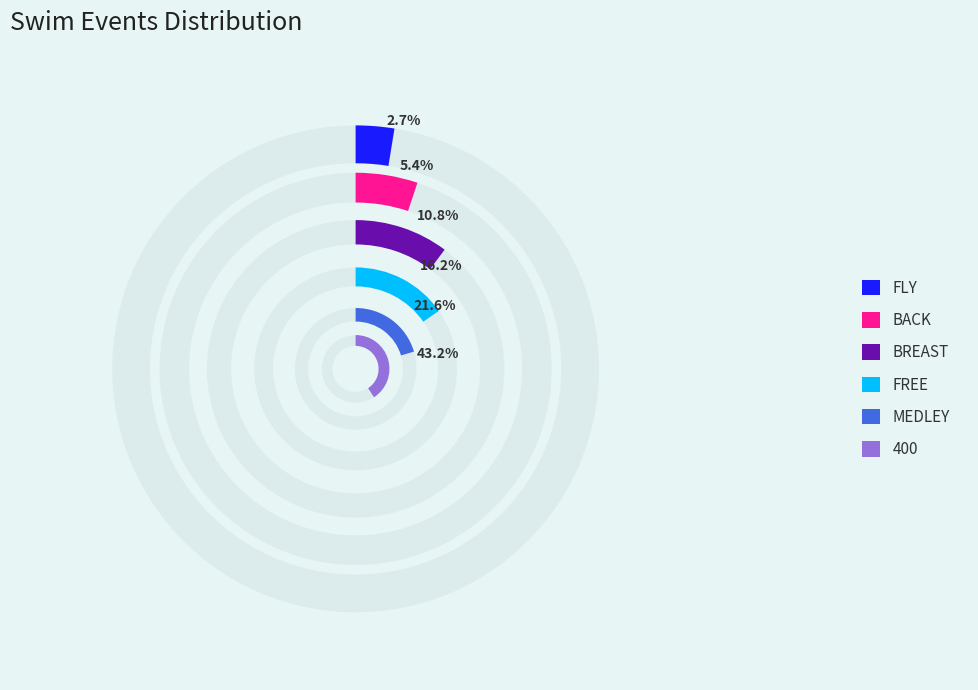

Do 400 and BACK together represent more than half of the pie?

No